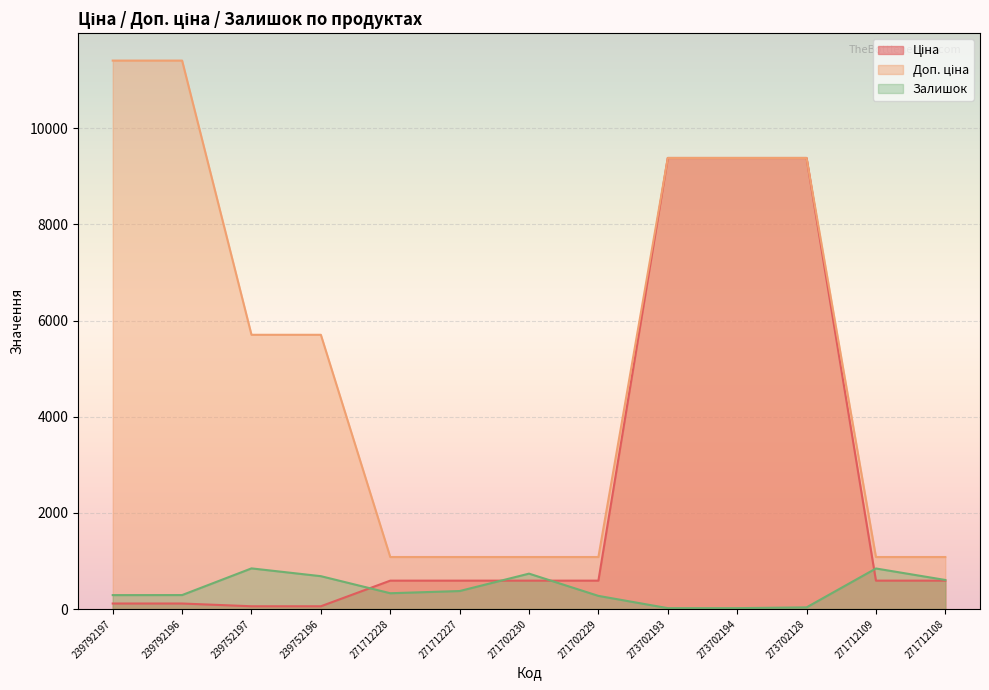

What is the sum of the Доп. ціна values at 239752196 and 239752197?

11410.0